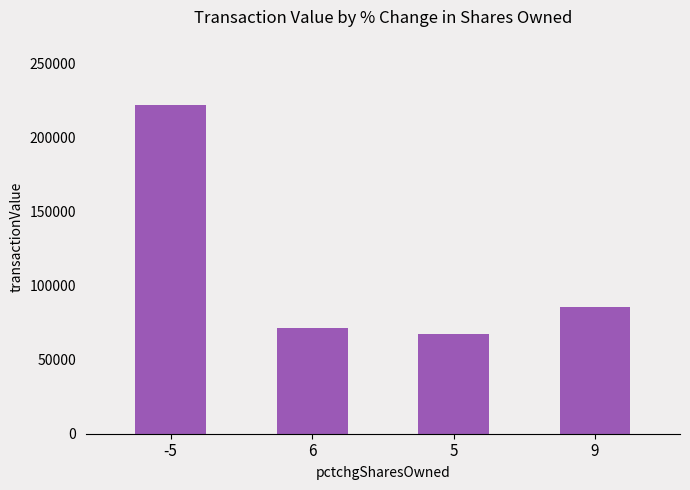

How many data points are less than 85760?

2